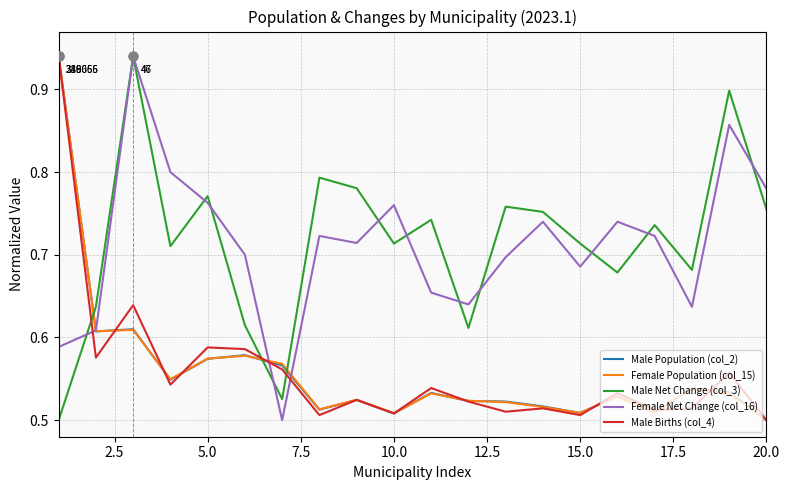

At how many categories does at least one series exceed 0?

20